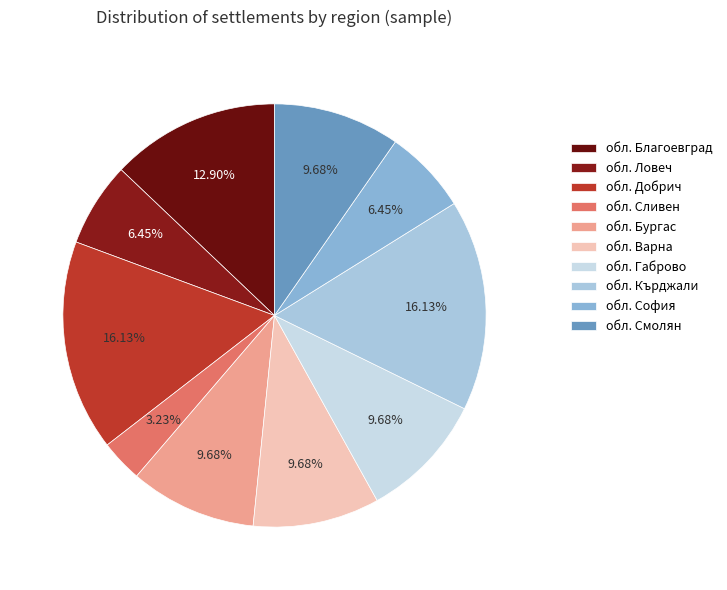

How many slices are in this pie chart?

10